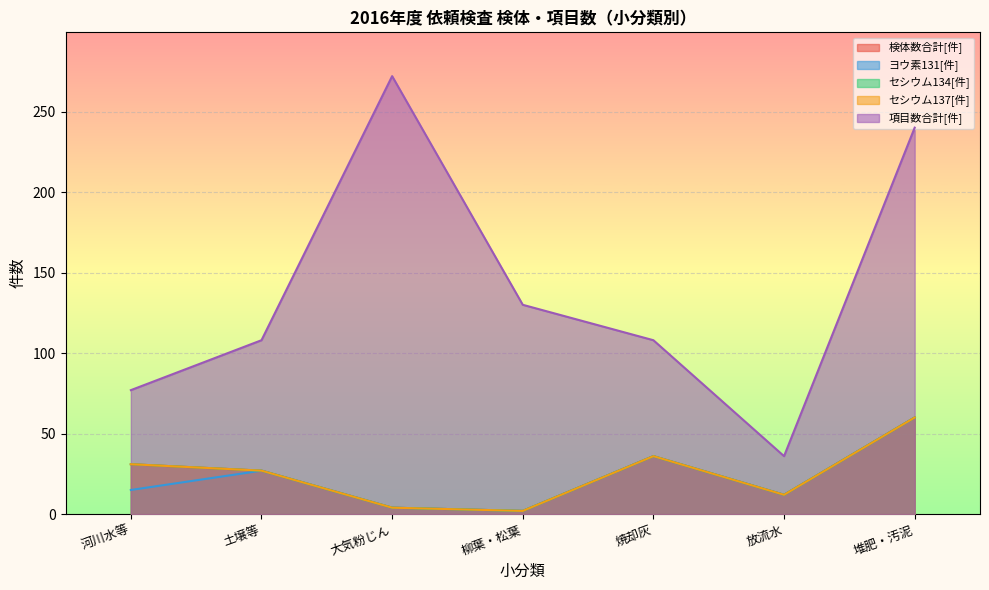

List the labels in order of セシウム134[件] value, largest first.

堆肥・汚泥, 焼却灰, 河川水等, 土壌等, 放流水, 大気粉じん, 柳葉・松葉